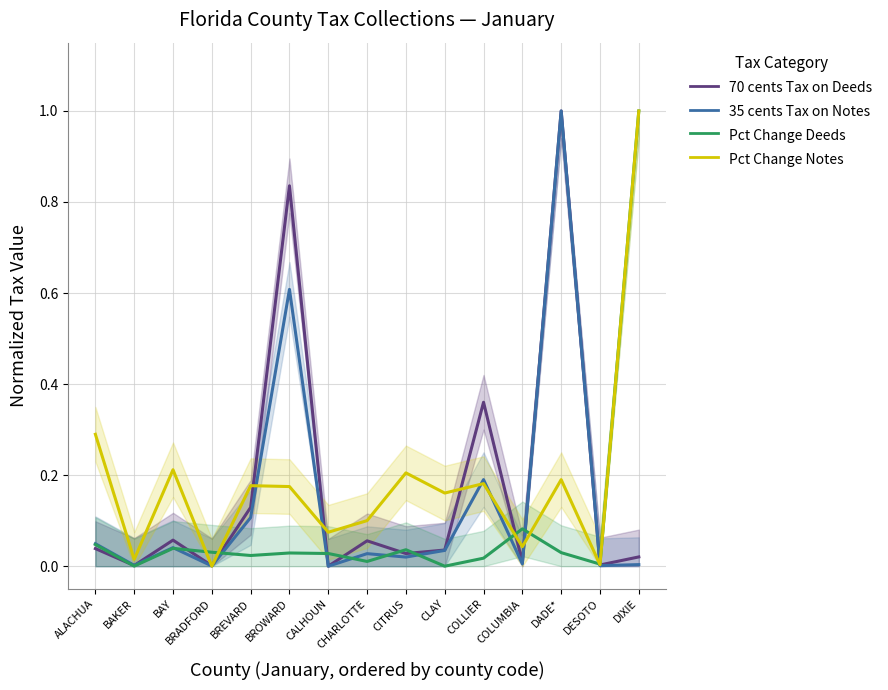

Reading right to left, extract all data points from this chart.

70 cents Tax on Deeds: 0.0	0.0	1.0	0.0	0.4	0.0	0.0	0.1	0.0	0.8	0.1	0.0	0.1	0.0	0.0
35 cents Tax on Notes: 0.0	0.0	1.0	0.0	0.2	0.0	0.0	0.0	0.0	0.6	0.1	0.0	0.0	0.0	0.0
Pct Change Deeds: 1.0	0.0	0.0	0.1	0.0	0.0	0.0	0.0	0.0	0.0	0.0	0.0	0.0	0.0	0.0
Pct Change Notes: 1.0	0.0	0.2	0.0	0.2	0.2	0.2	0.1	0.1	0.2	0.2	0.0	0.2	0.0	0.3